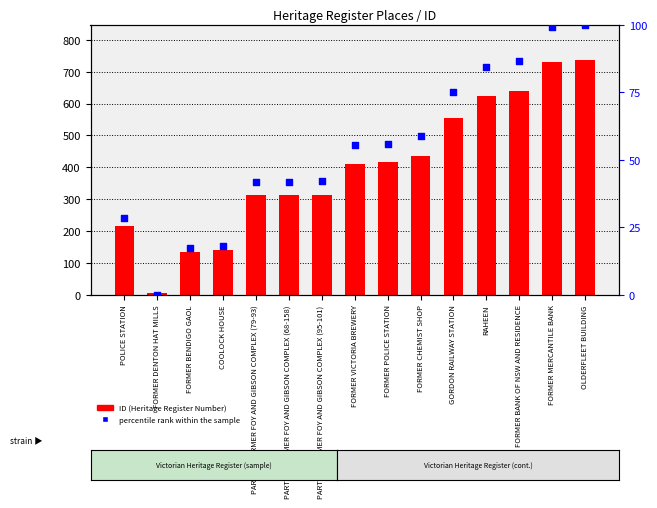

What is the total value across all series at FORMER DENTON HAT MILLS?

7.0